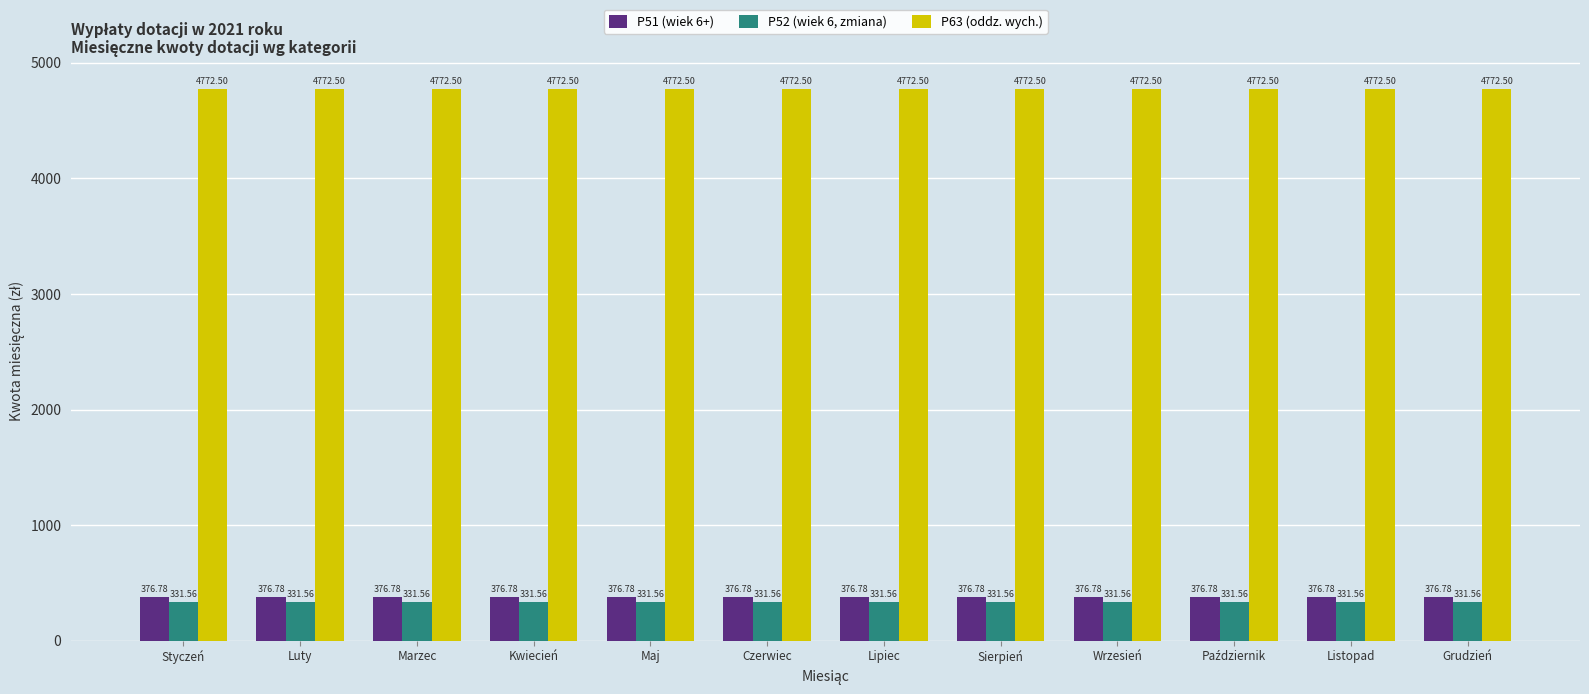

List the series in order of their peak value, lowest first.

P52 (wiek 6, zmiana), P51 (wiek 6+), P63 (oddz. wych.)